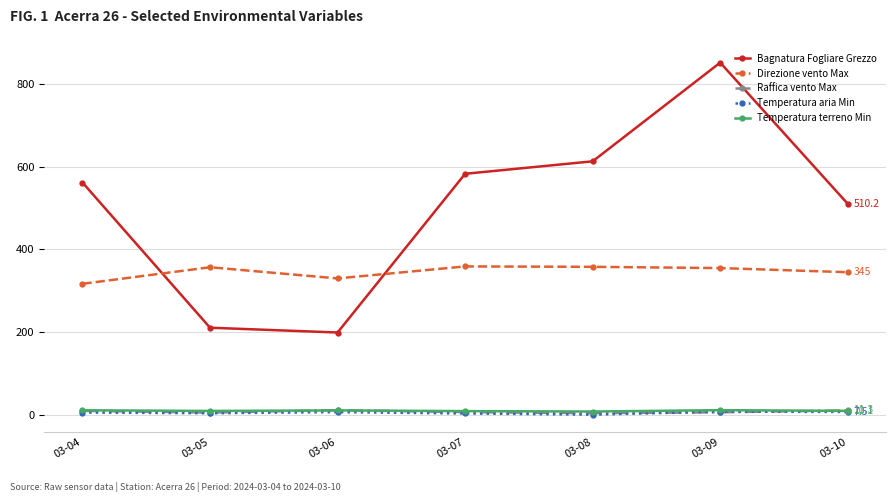

At how many categories does at least one series exceed 316?

7